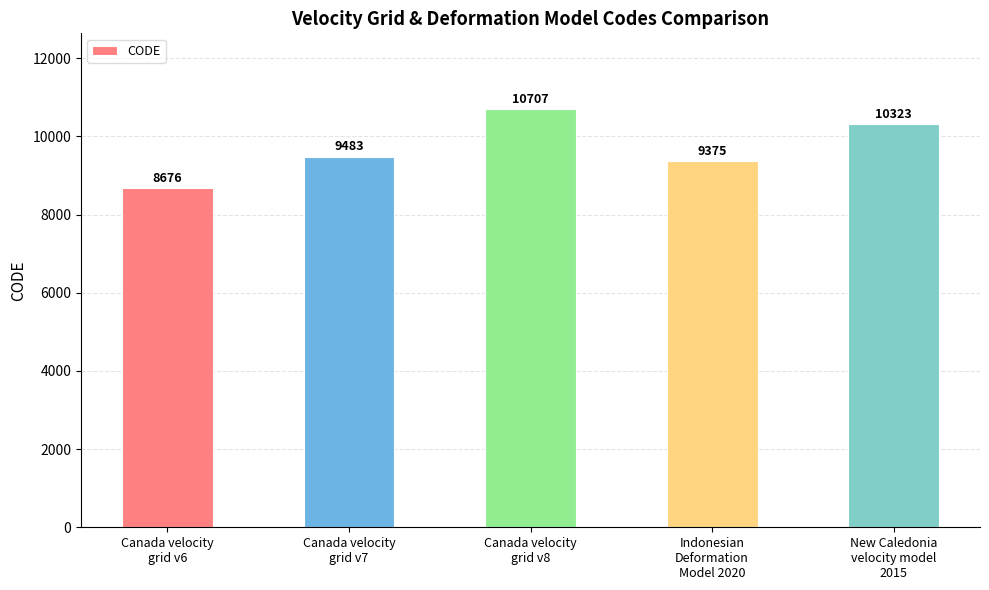

Reading left to right, list all the values displayed in this chart.

Canada velocity
grid v6=8676	Canada velocity
grid v7=9483	Canada velocity
grid v8=10707	Indonesian
Deformation
Model 2020=9375	New Caledonia
velocity model
2015=10323